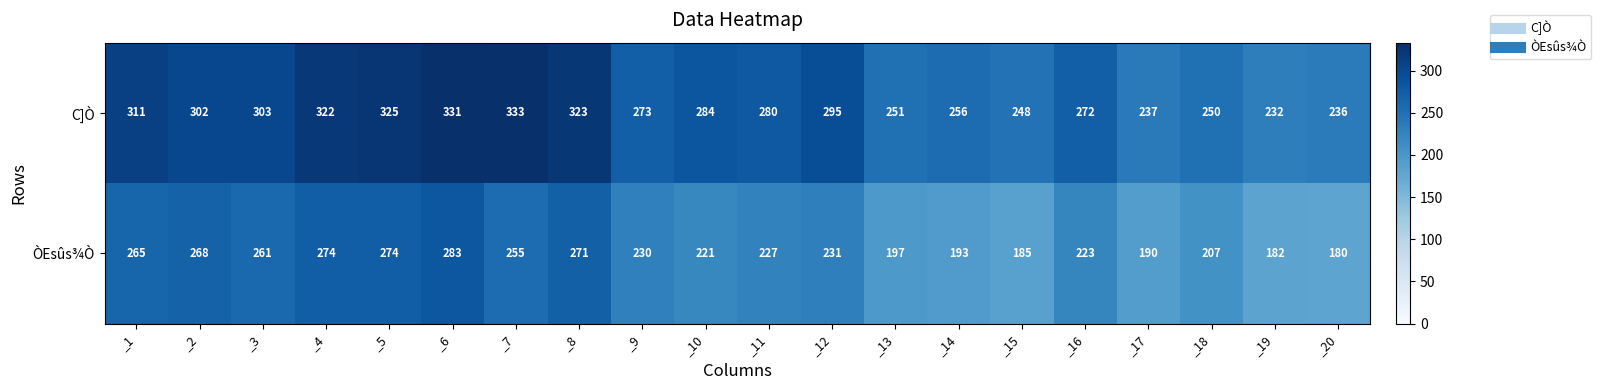

What is the sum of all ÒEsûs¾Ò values?

4617